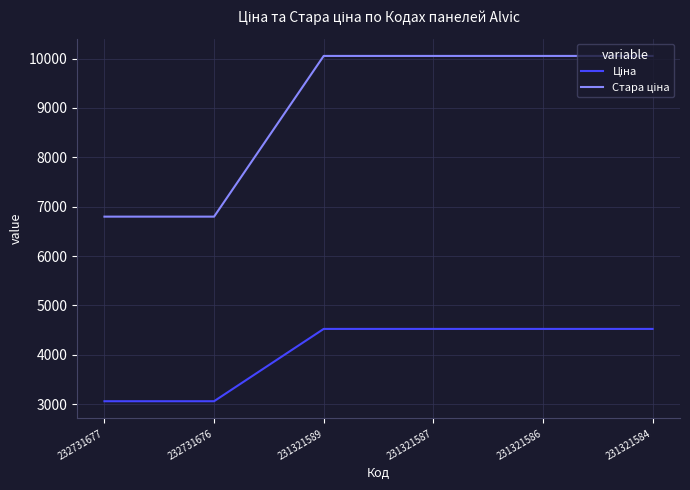

What is the maximum value shown in the chart?

10054.8